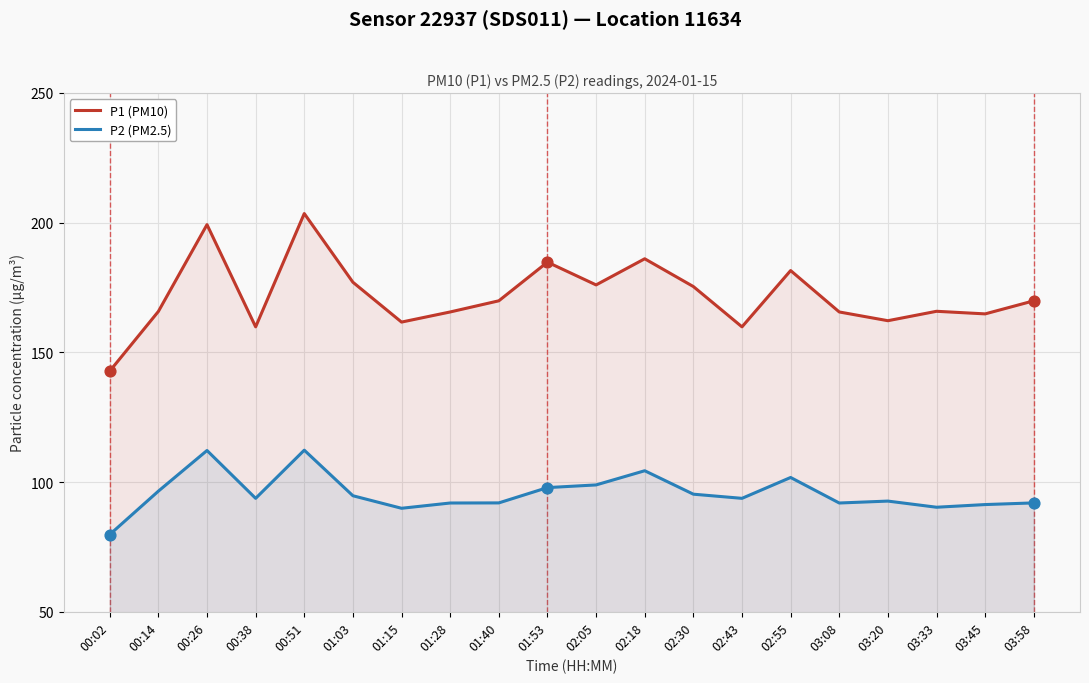

At which category is the sum across all series the highest?

00:51